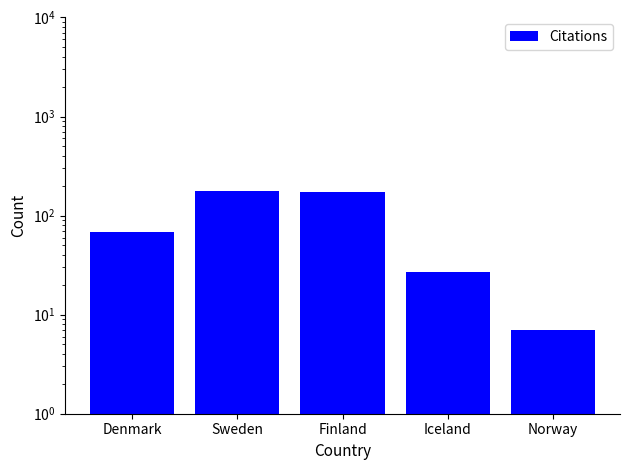

Reading left to right, what are all the values shown in this chart?

69	176	174	27	7